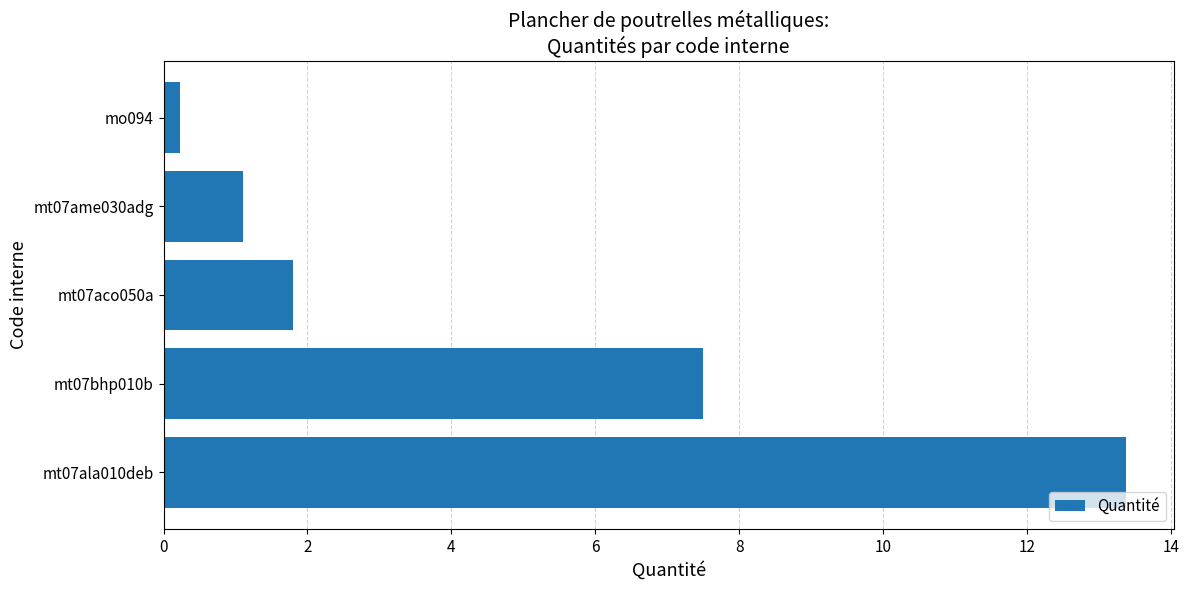

How many values are below 1?

1